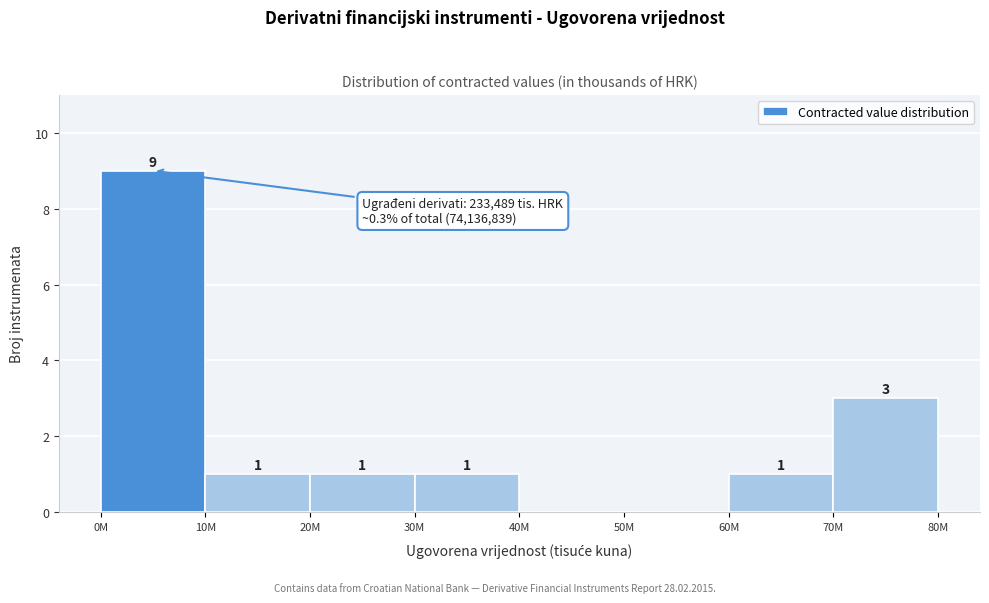

Reading left to right, extract all data points from this chart.

0M=9	10M=1	20M=1	30M=1	40M=0	50M=0	60M=1	70M=3